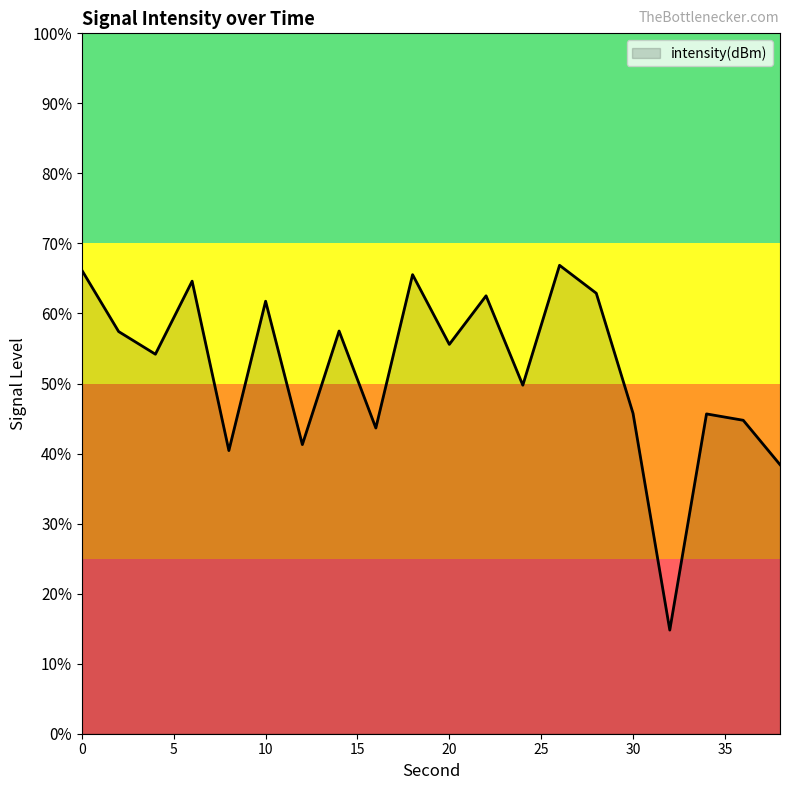

Does the chart display data point markers on the line(s)?

No